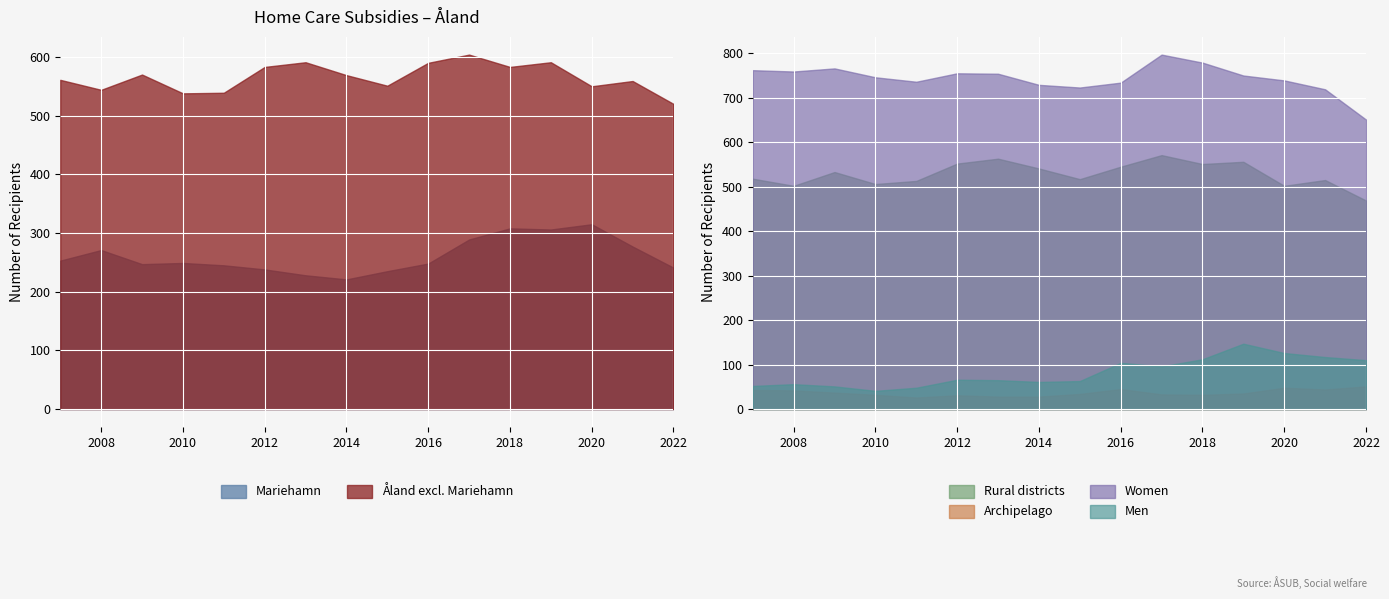

The Rural districts series shows 502 at 2008. True or false?

True